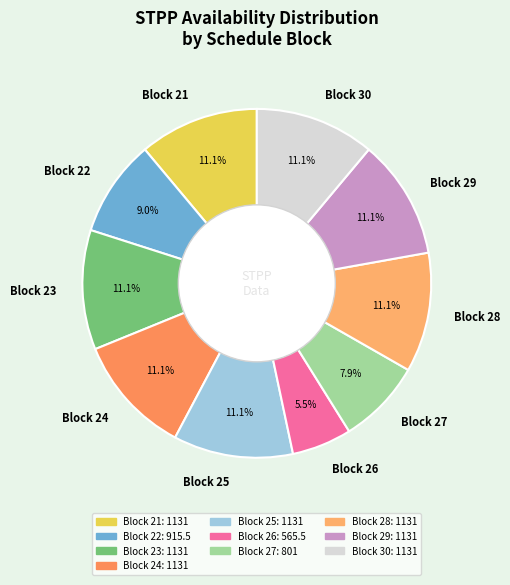

Combined, do Block 27 and Block 28 account for over 50%?

No